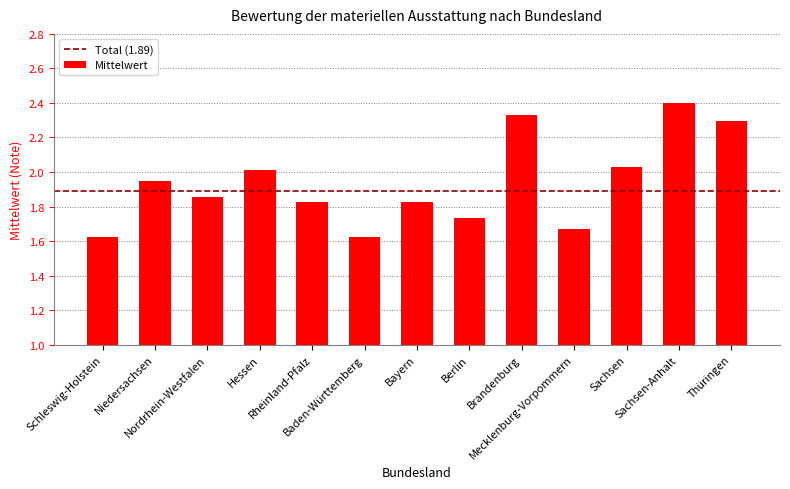

Are the bars horizontal?

No